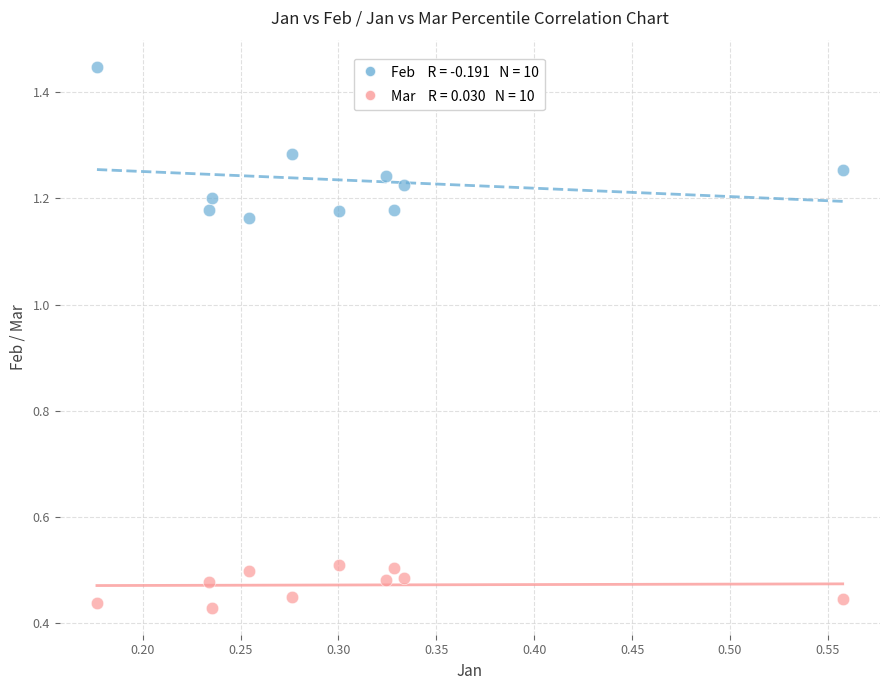

Across all data points, what is the range of Y values (max minus min)?

1.0